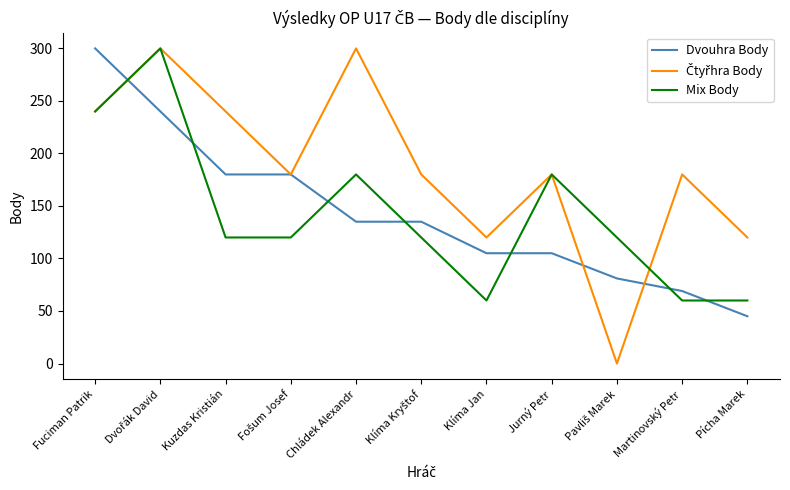

True or false: Dvouhra Body has a value of 105 at Klíma Jan.

True